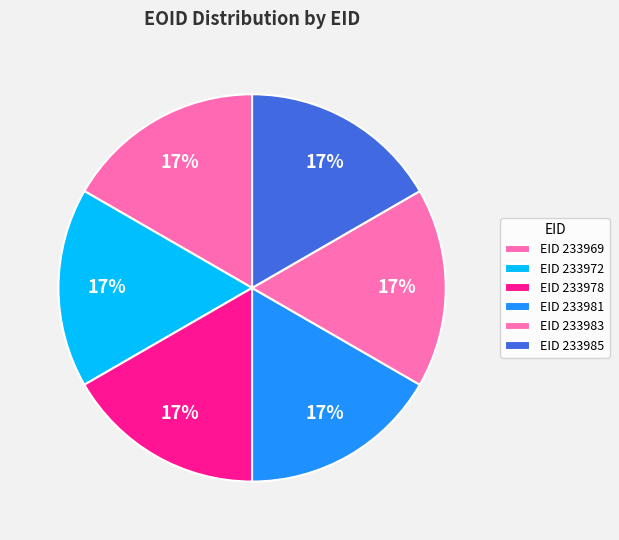

How many slices are in this pie chart?

6